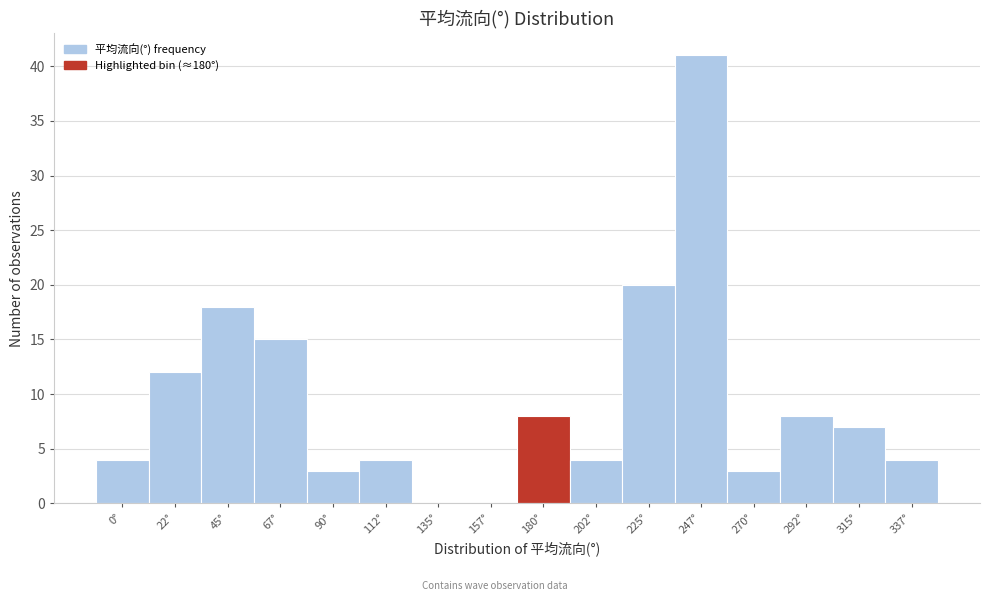

Reading left to right, what are all the values shown in this chart?

0°=4	22°=12	45°=18	67°=15	90°=3	112°=4	135°=0	157°=0	180°=8	202°=4	225°=20	247°=41	270°=3	292°=8	315°=7	337°=4